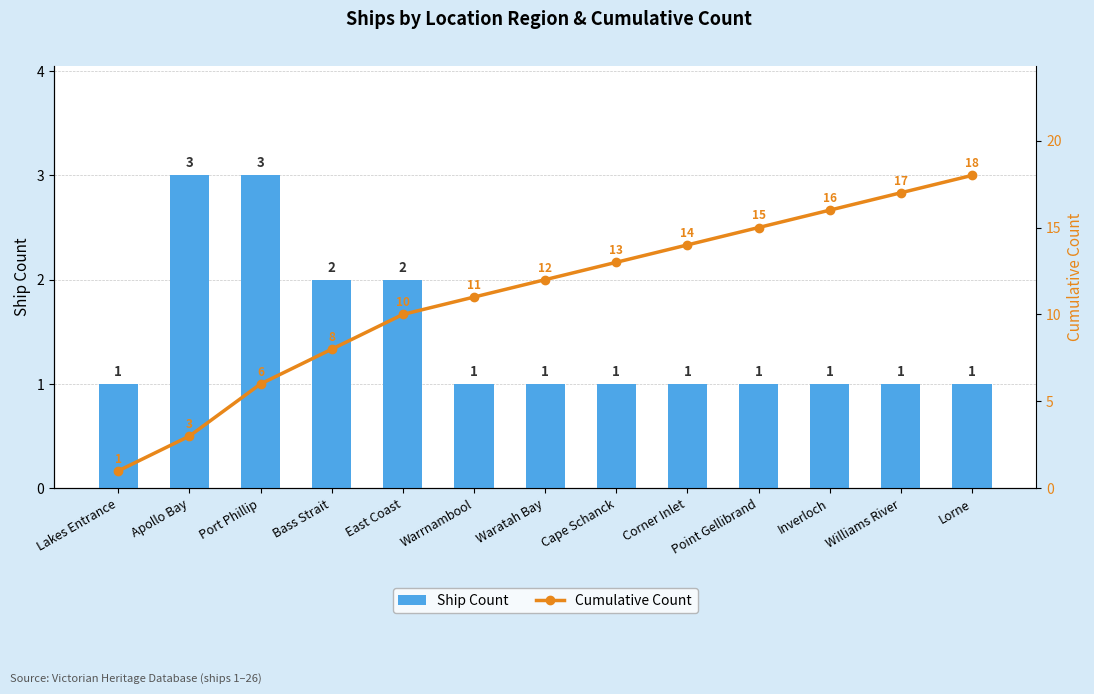

What is the approximate value of Ship Count at Corner Inlet?

1